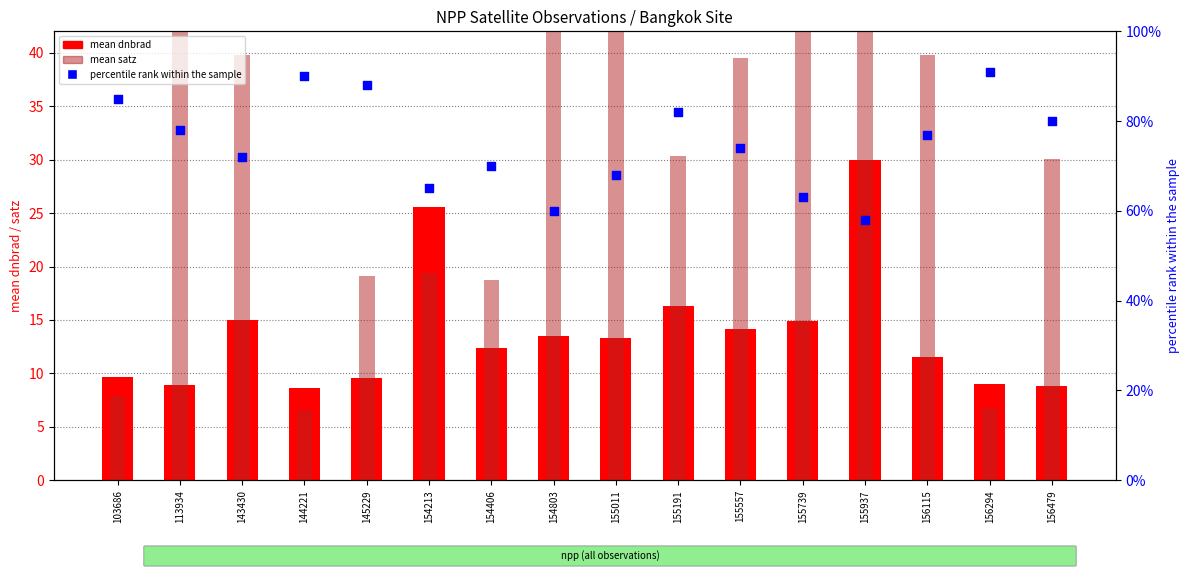

Is the value of percentile rank at 155937 greater than the value of mean dnbrad at 156294?

Yes